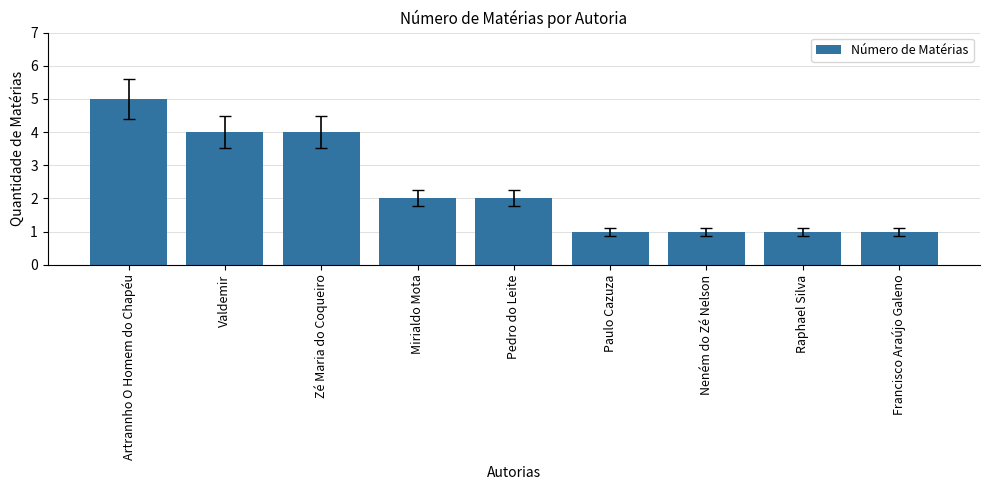

What is the label of the 8th bar from the left?

Raphael Silva